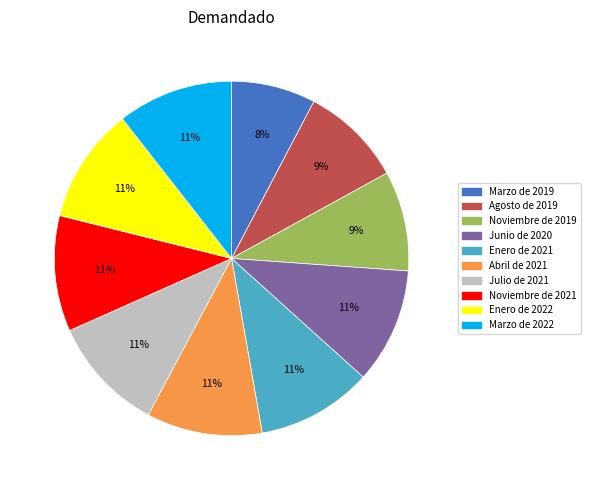

How many slices are in this pie chart?

10